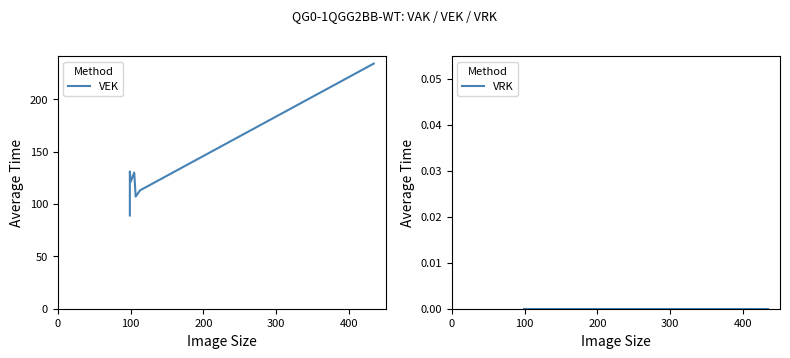

List the series in order of their overall mean, lowest first.

VRK, VEK